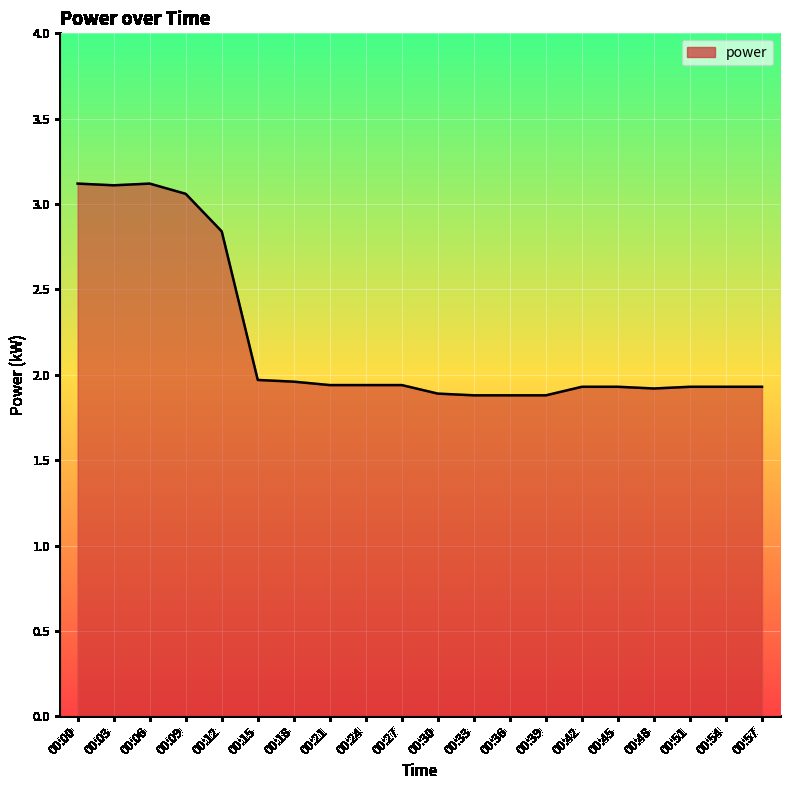

Approximately how many times larger is the value at 00:33 compared to 00:24?

1.0